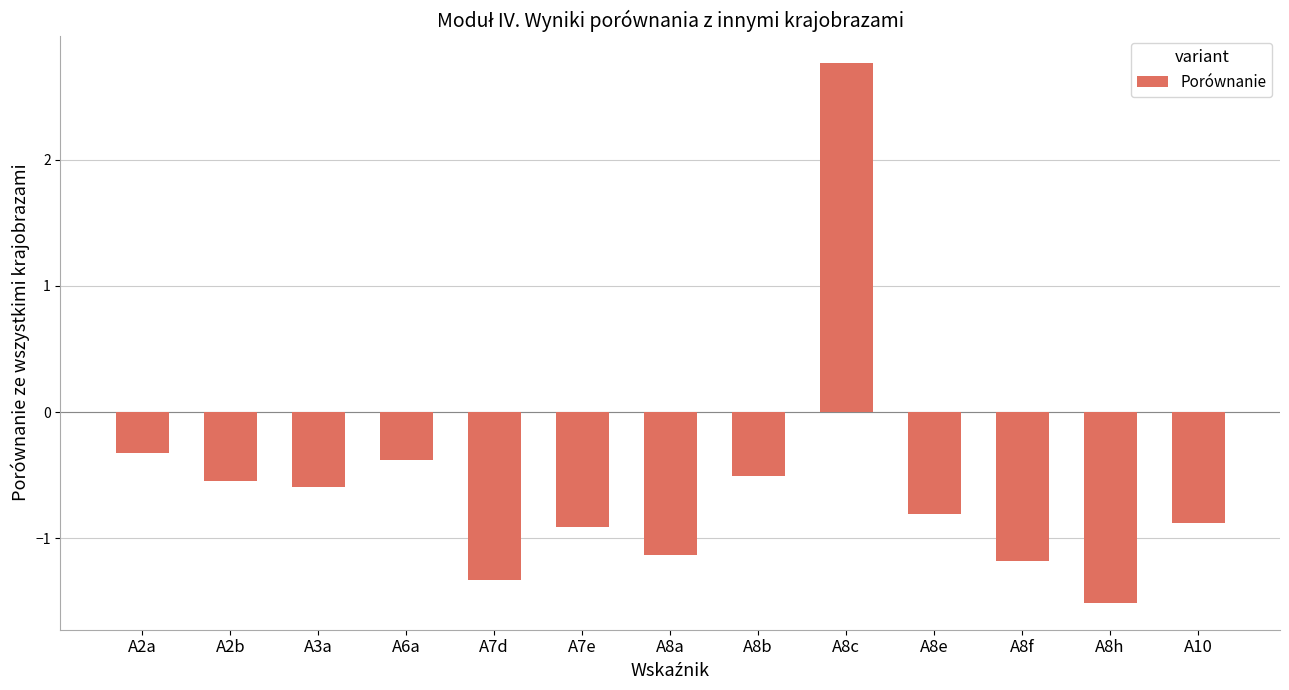

Reading left to right, transcribe all the data shown in this chart.

A2a=-0.3	A2b=-0.5	A3a=-0.6	A6a=-0.4	A7d=-1.3	A7e=-0.9	A8a=-1.1	A8b=-0.5	A8c=2.8	A8e=-0.8	A8f=-1.2	A8h=-1.5	A10=-0.9